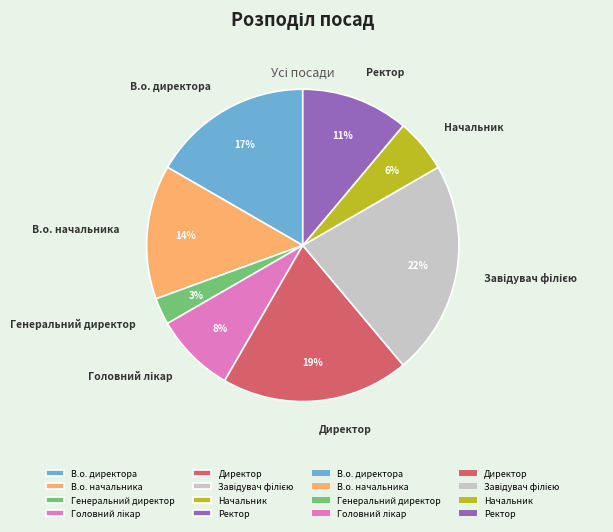

Which category has the smallest portion of the pie?

Генеральний директор